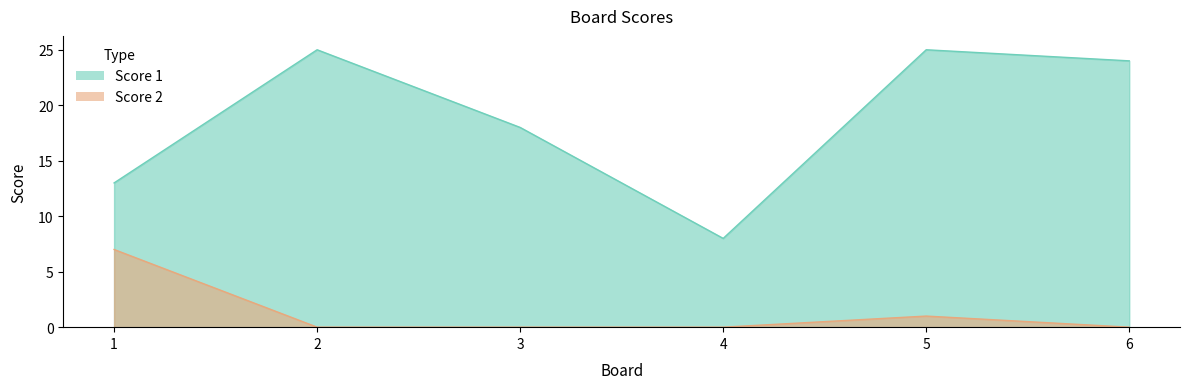

True or false: Score 2 has more than 2 points higher than both neighbors.

False